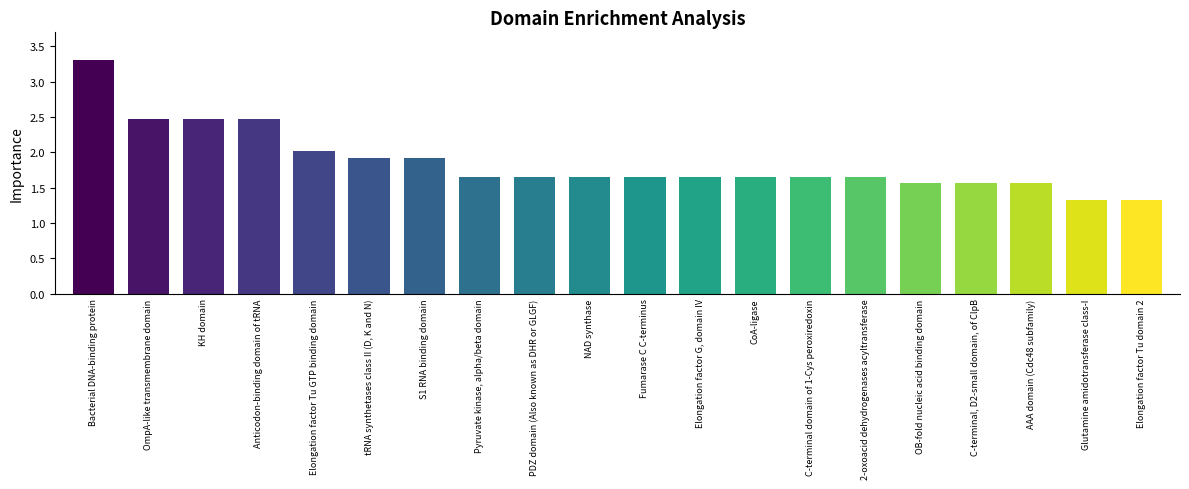

What is the difference between the maximum and minimum values?

2.0